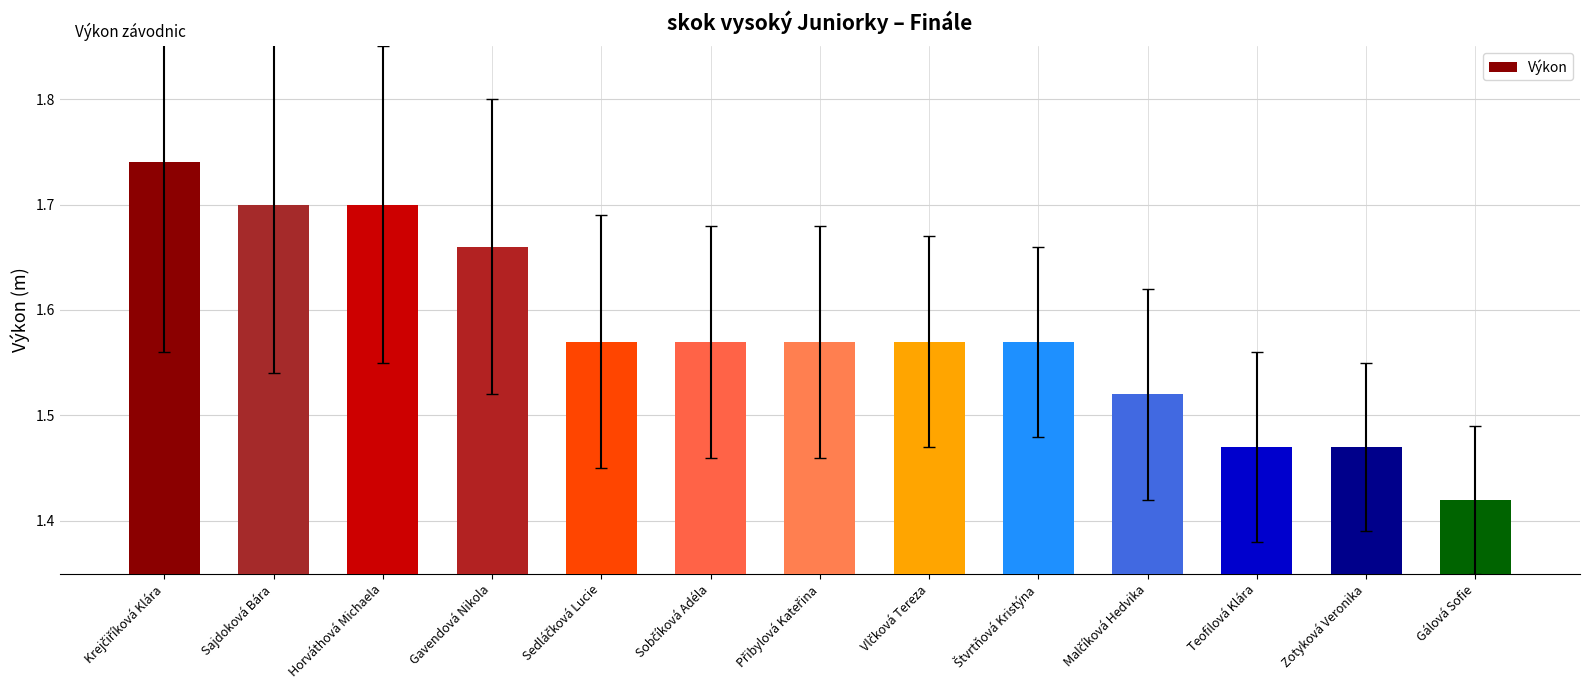

What position from the left is Sajdoková Bára?

2